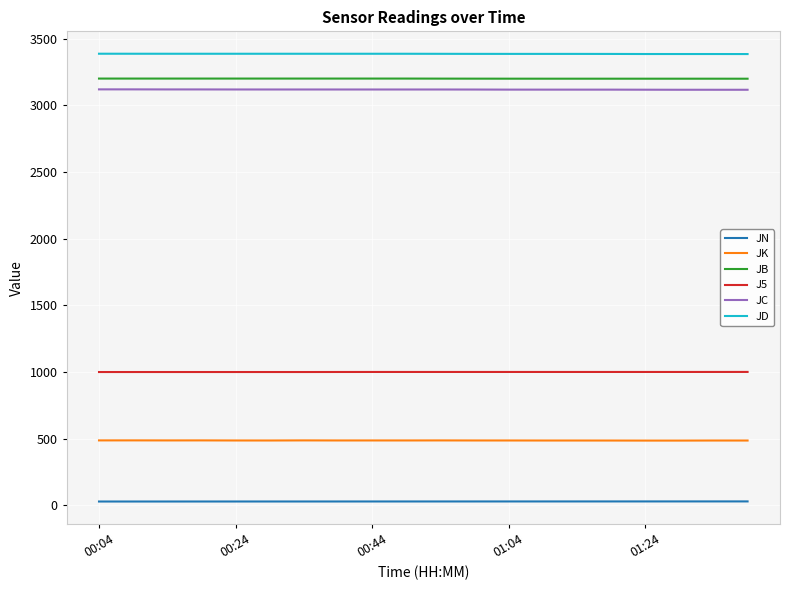

True or false: JB and J5 cross at least once.

False